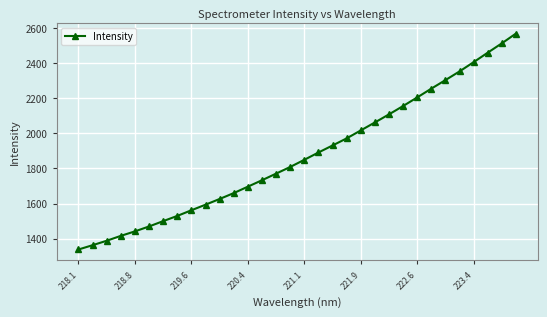

What is the average value?

1872.9